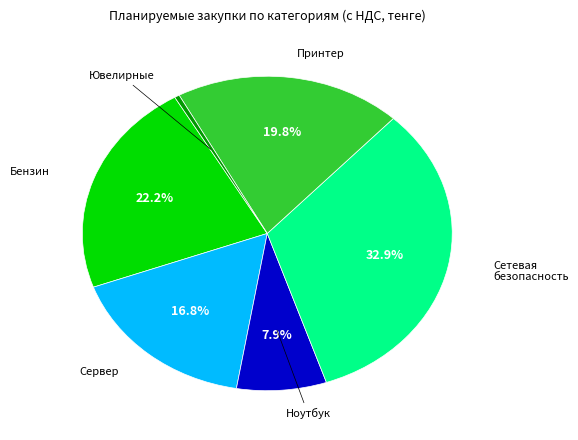

Is there any slice that represents more than half of the pie?

No